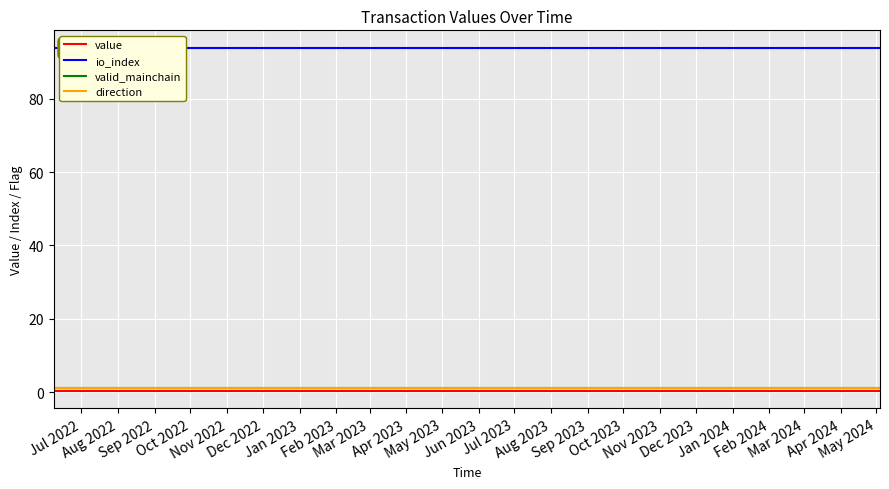

True or false: value and valid_mainchain intersect in this chart.

False